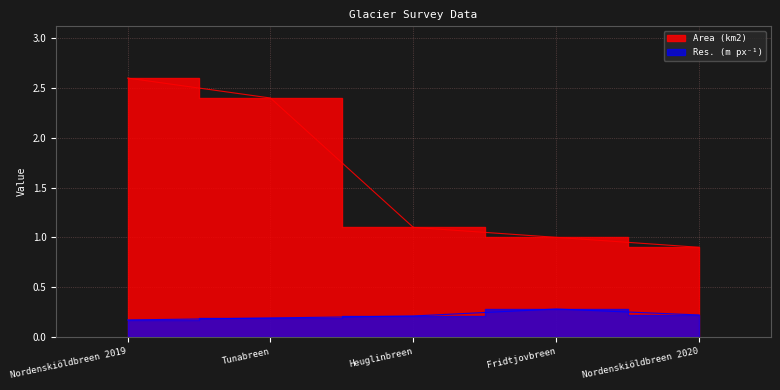

What is the minimum value shown in the chart?

0.2